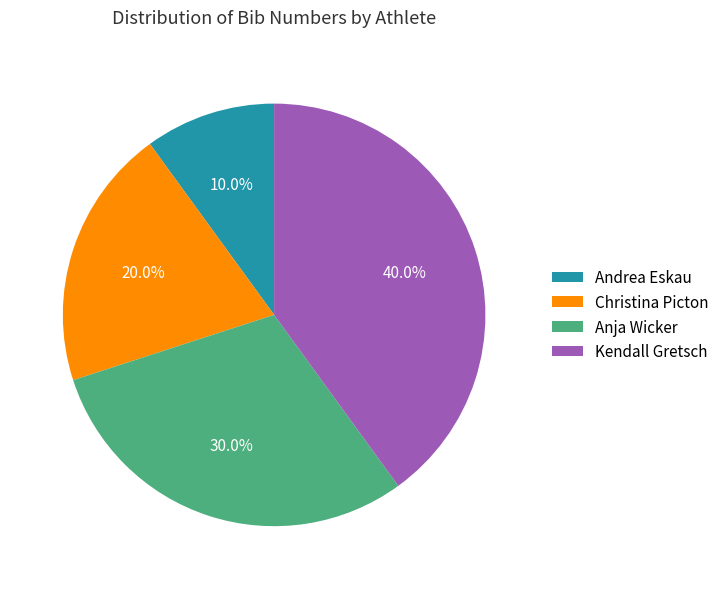

Between Kendall Gretsch and Andrea Eskau, which is larger?

Kendall Gretsch